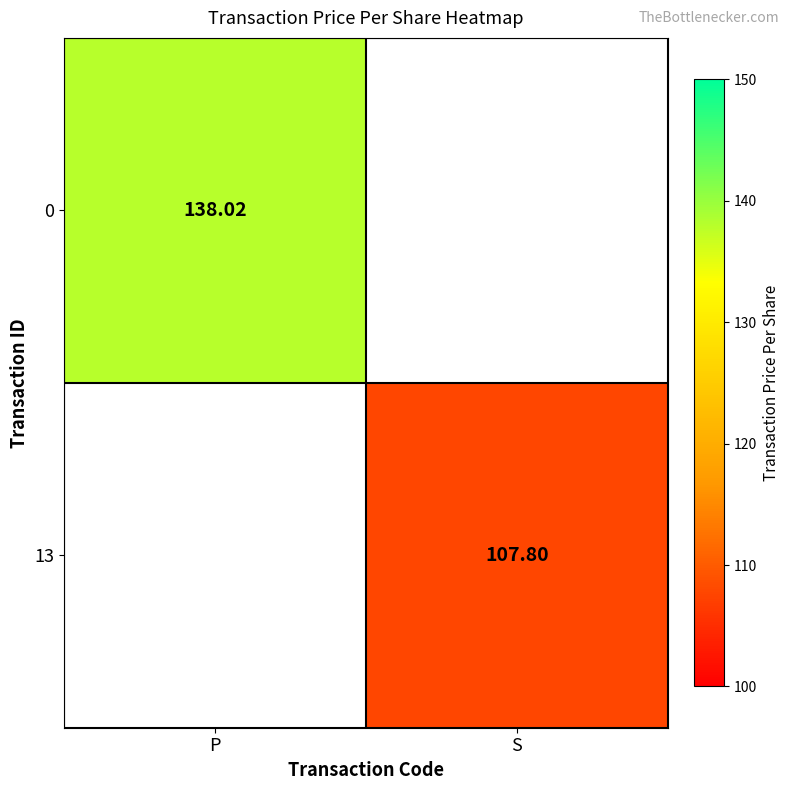

How many values in 0 are above zero?

1